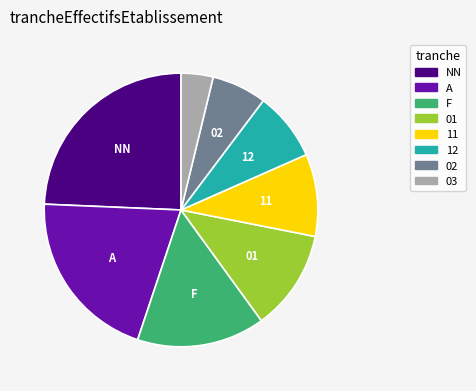

Between F and 12, which is larger?

F